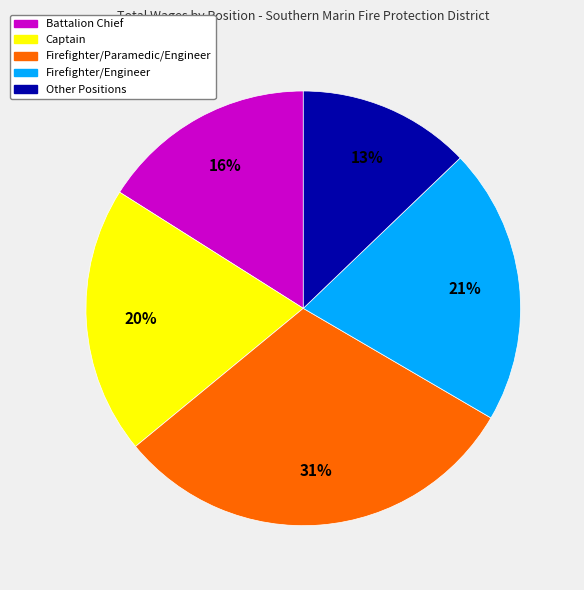

Is there a majority slice in this chart?

No